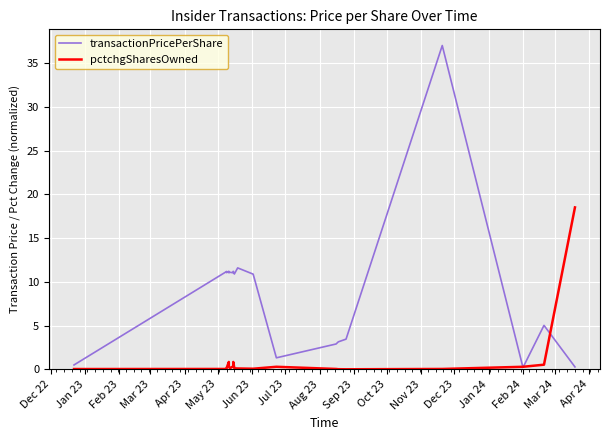

The value of transactionPricePerShare at Mar 23 is 19.7. True or false?

False